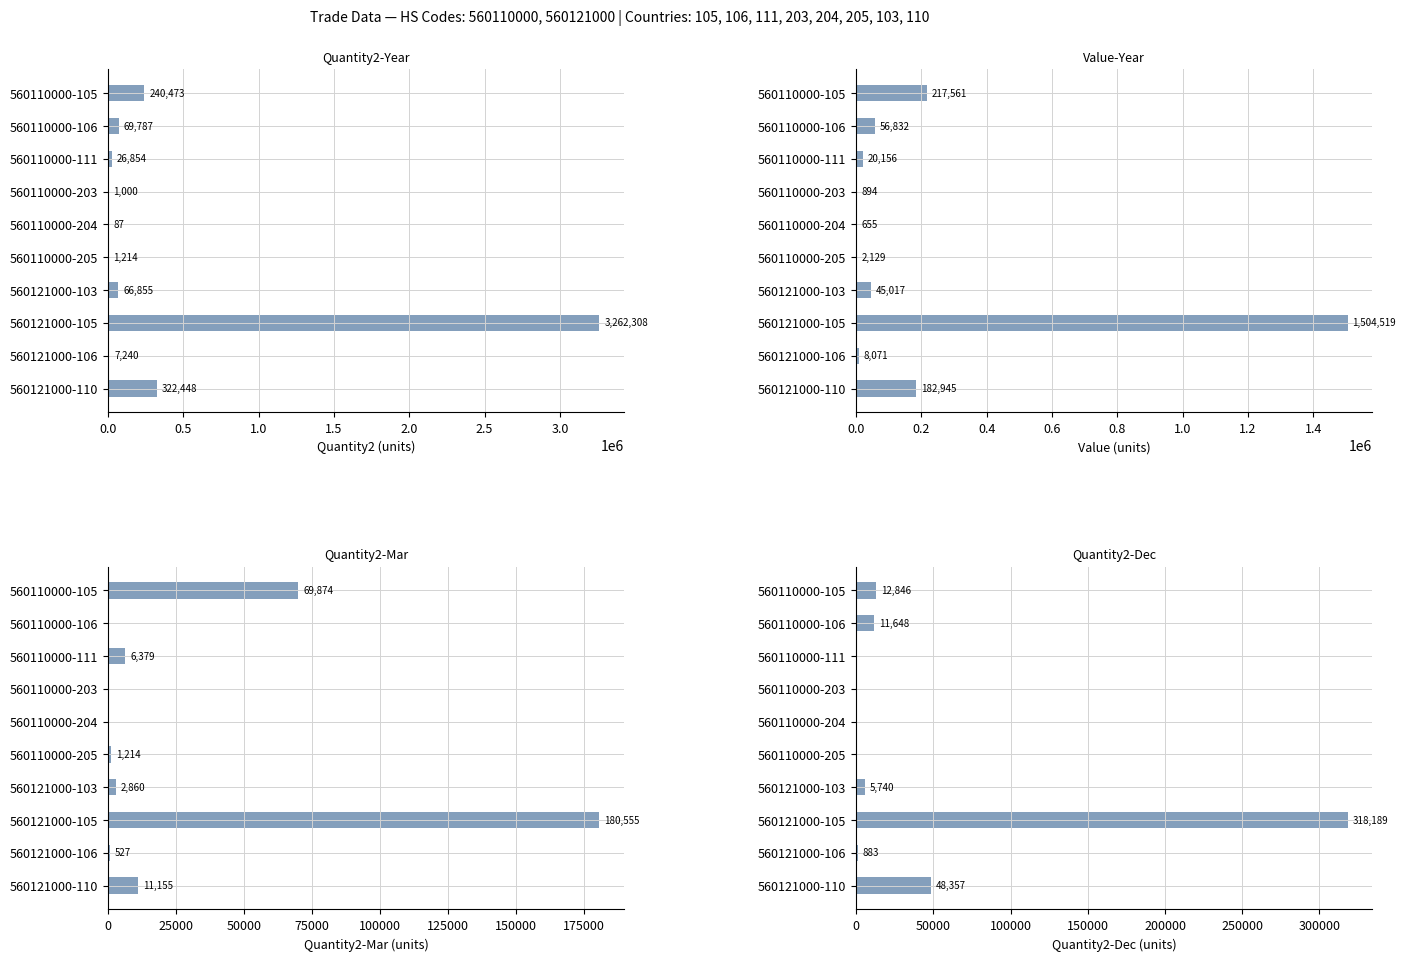

How many groups of bars are there?

10